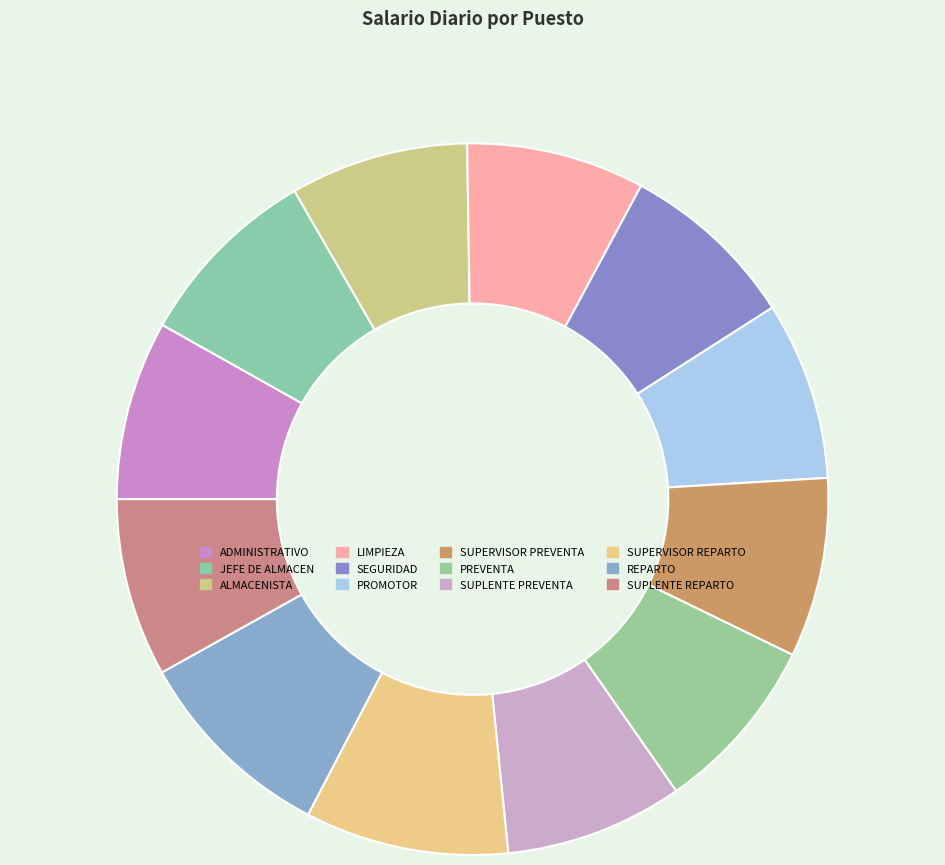

Count the number of slices in the pie.

12